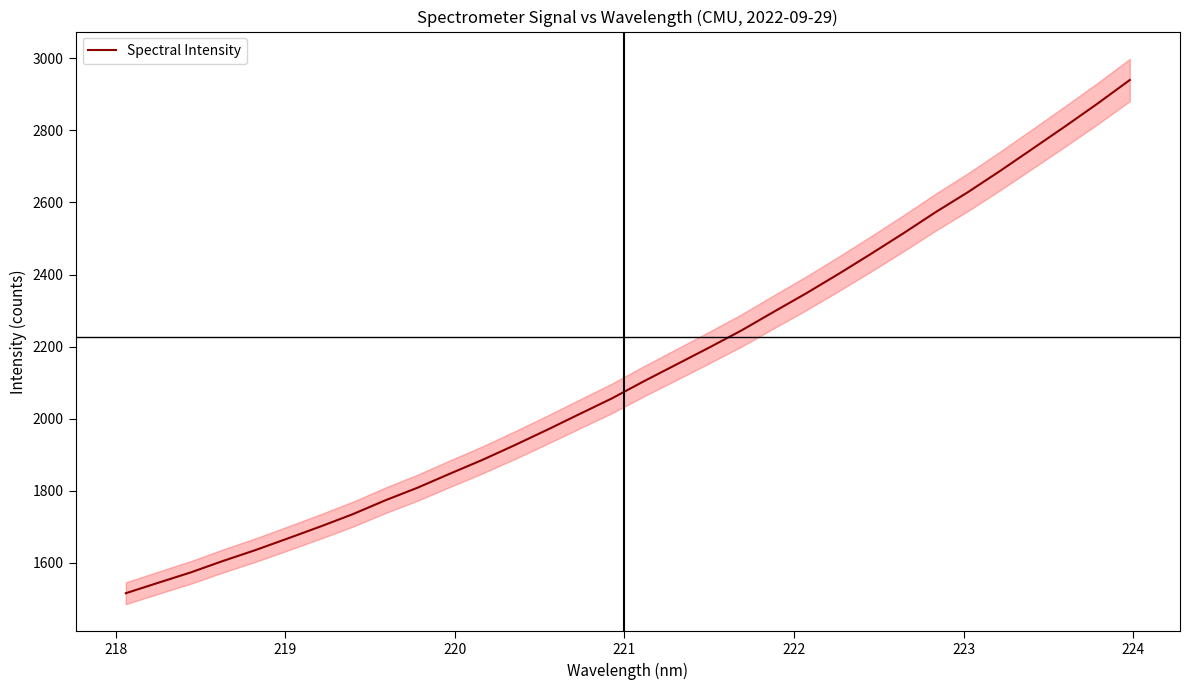

How many lines are shown in the chart?

1